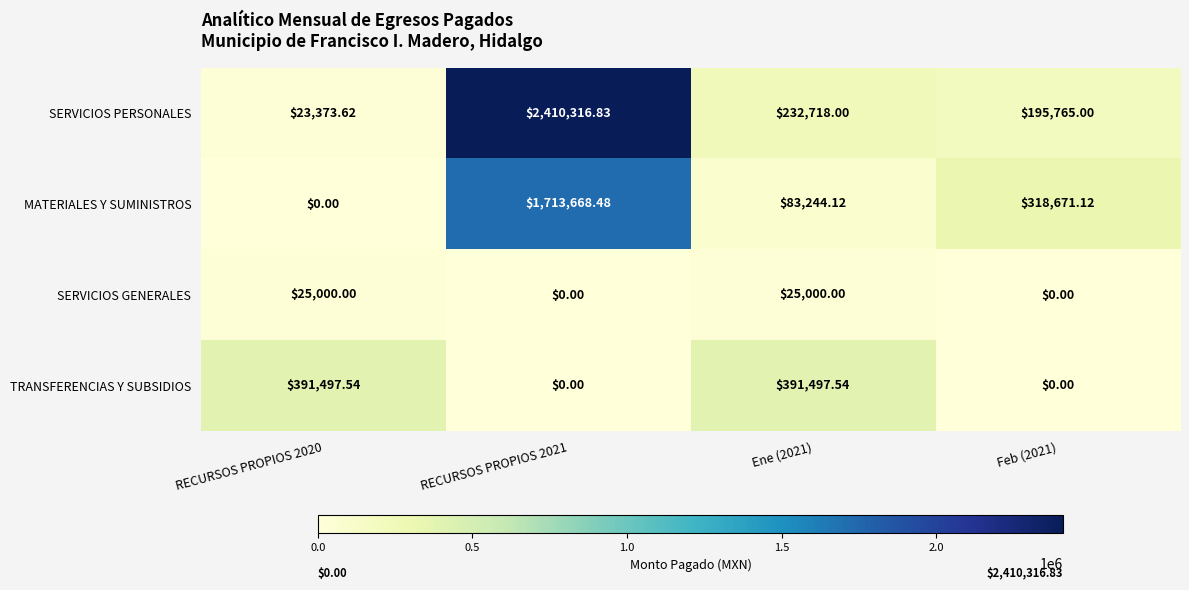

What is the total value across all series at RECURSOS PROPIOS 2021?

4123985.3